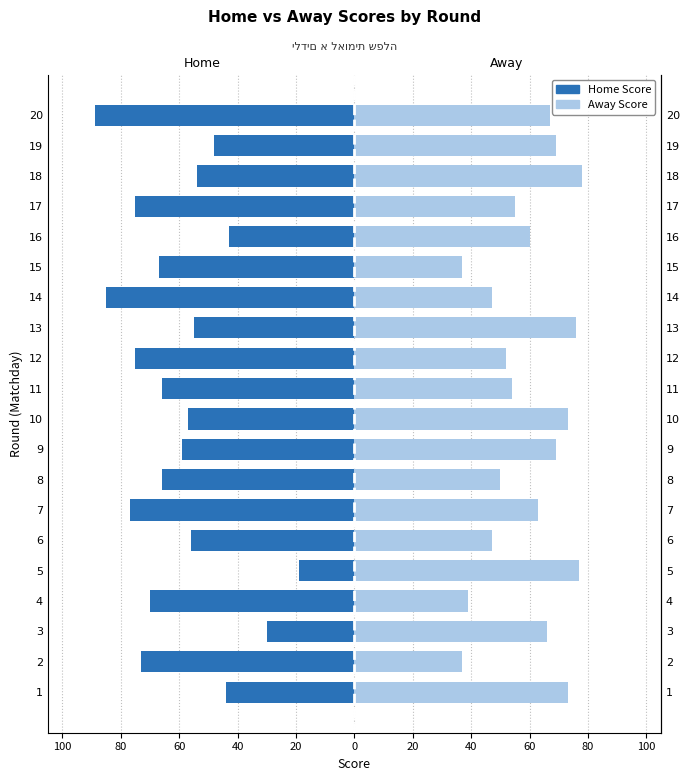

What is the sum of all Home Score values?

-1208